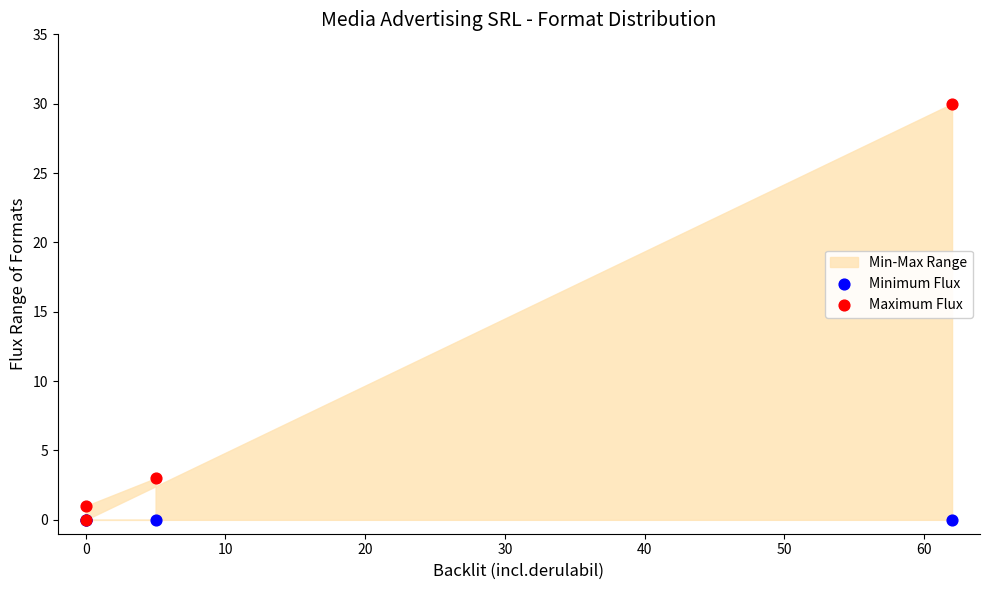

In the Maximum Flux series, what Y value is closest to 15?

3